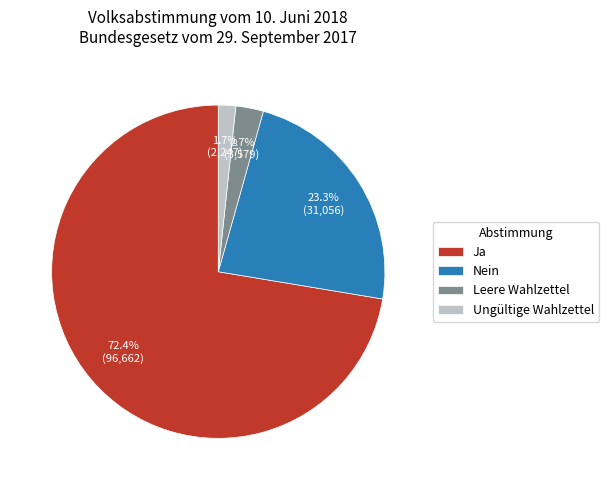

To the nearest percent, what percentage of the pie is Ungültige Wahlzettel?

2%